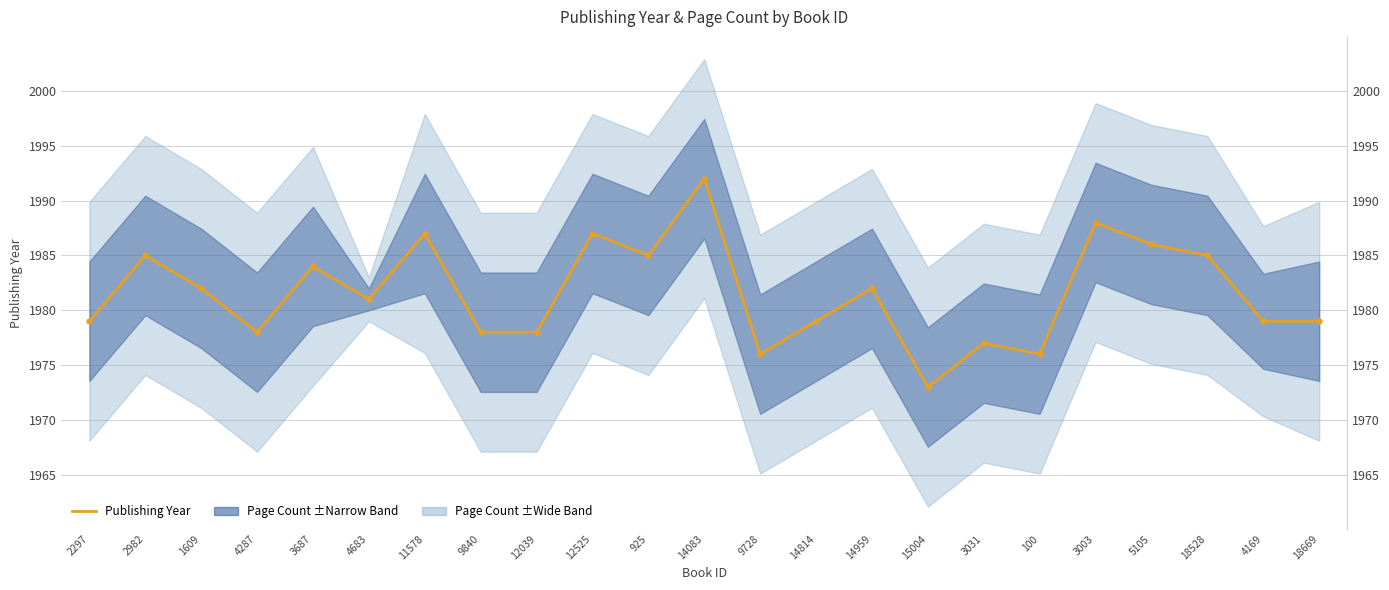

What is the difference between the maximum and minimum values?

19